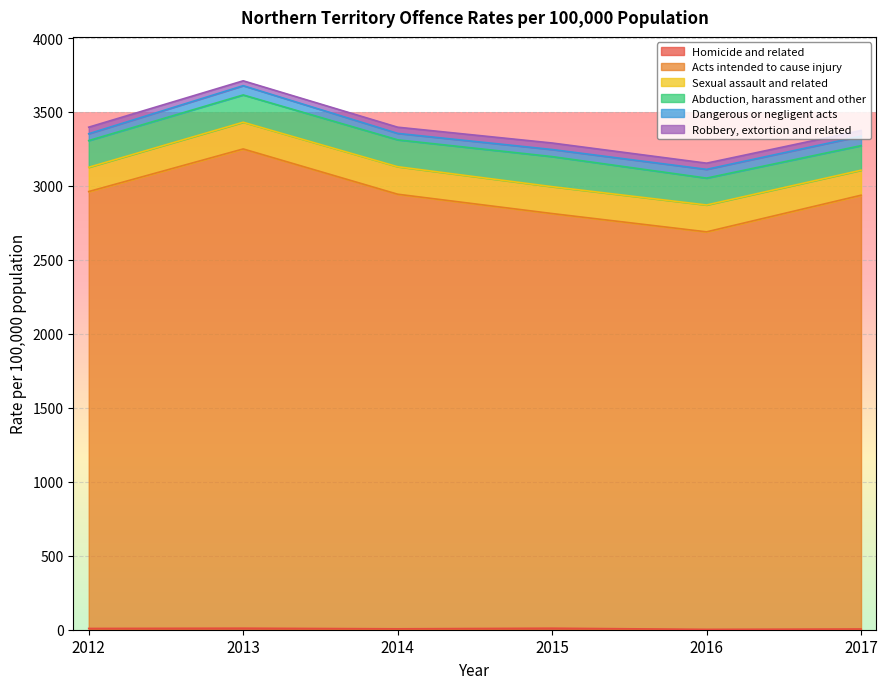

At which category is the sum across all series the highest?

2013